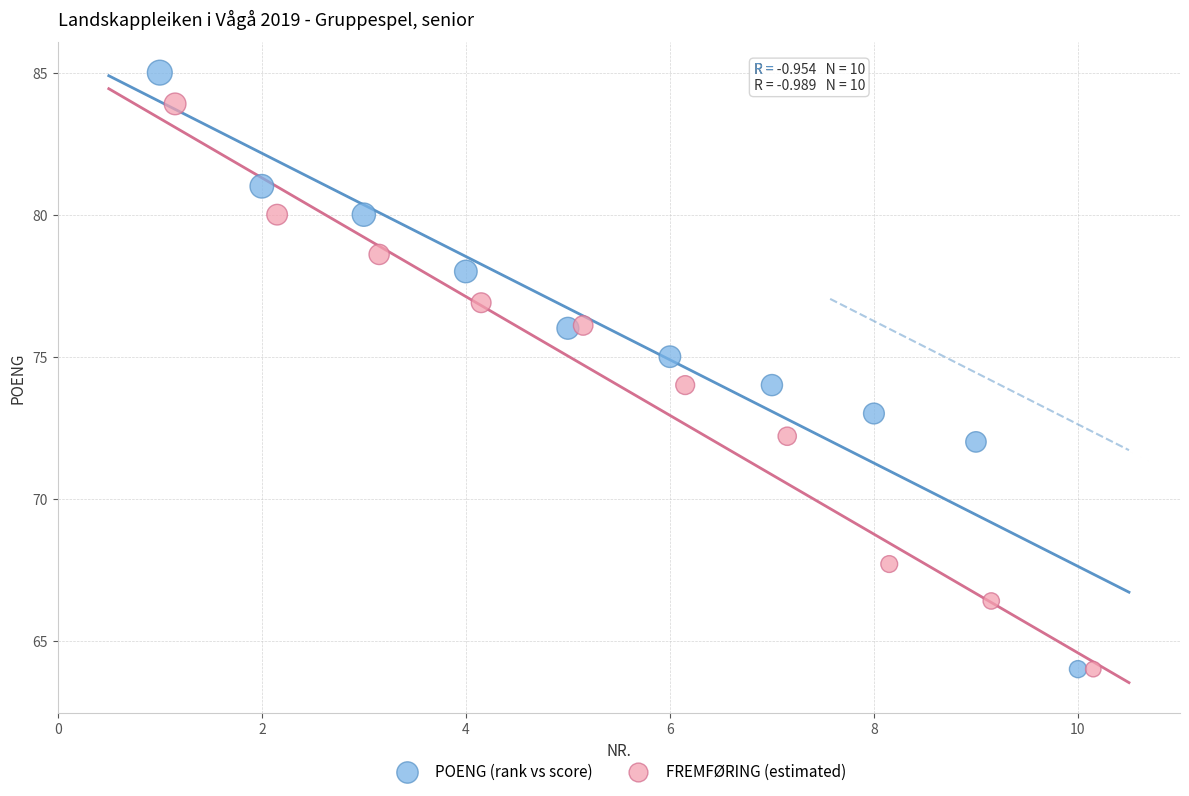

What are all the series names shown in the legend?

POENG (rank vs score), FREMFØRING (estimated)